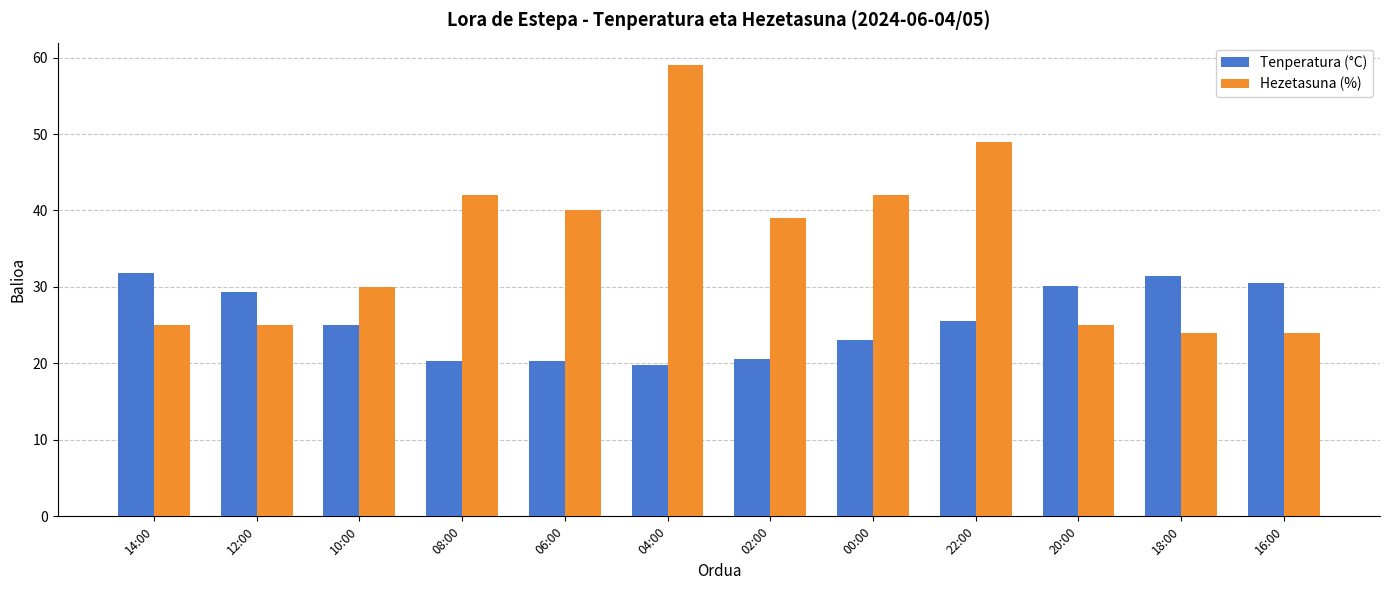

True or false: Tenperatura (°C) has a value of 25.0 at 10:00.

True